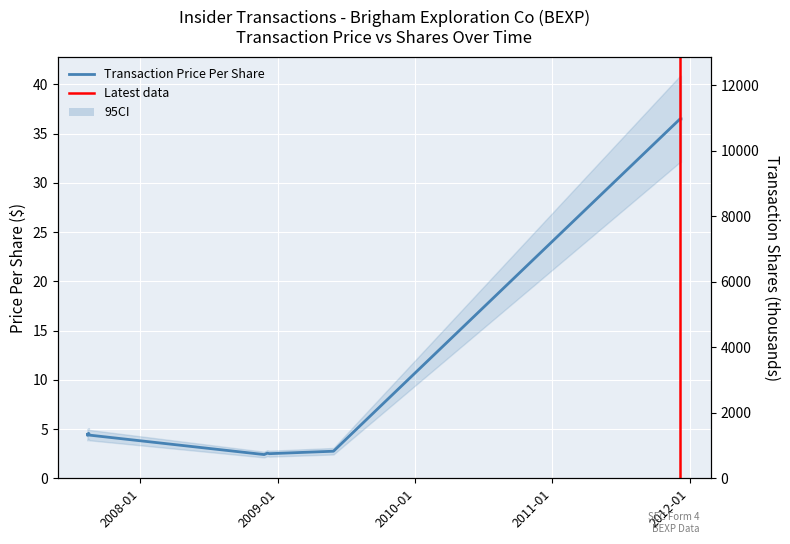

Is the value of Transaction Price Per Share at 2007-08-17 12:40:26 greater than the value of Transaction Shares (thousands) at 2007-08-13 16:25:08?

No